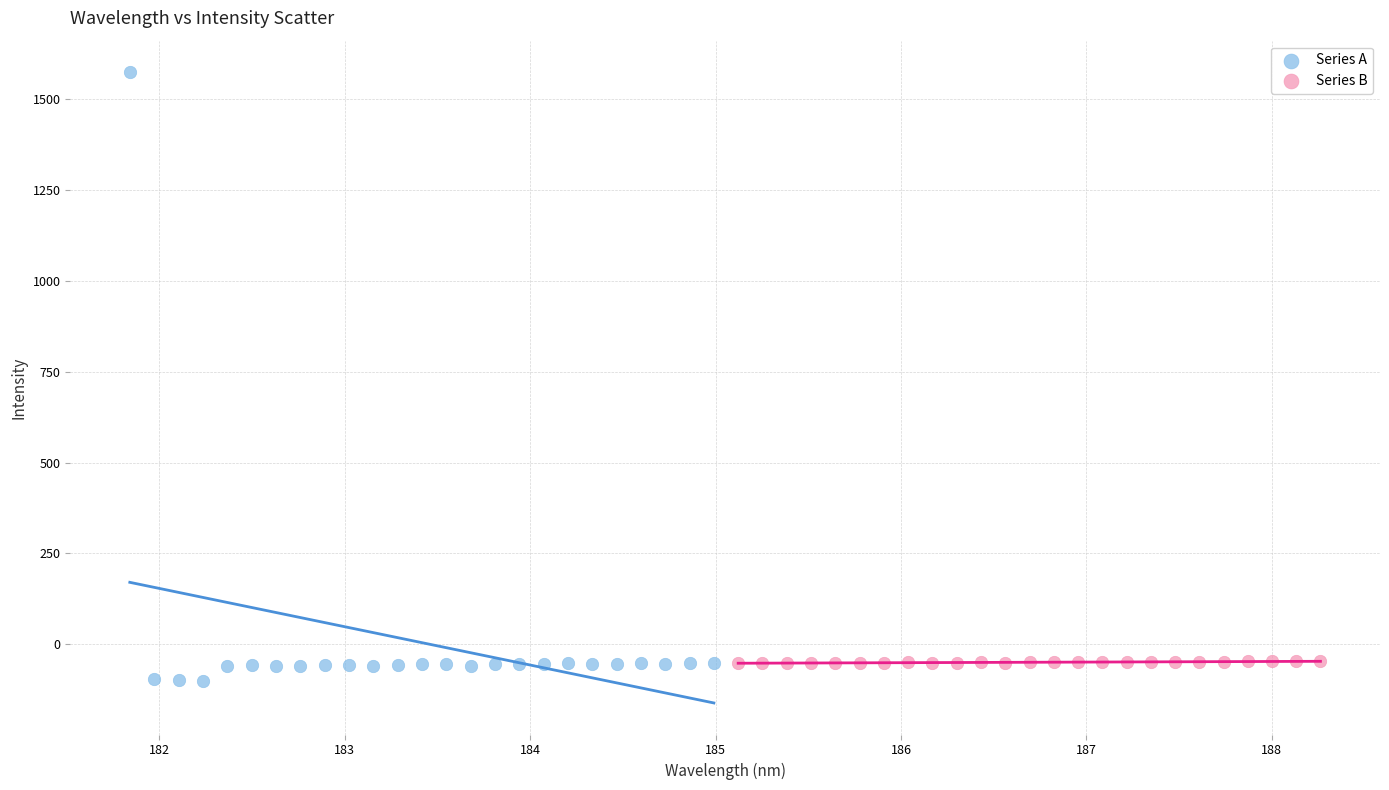

Which series has the widest spread of Y values?

Series A